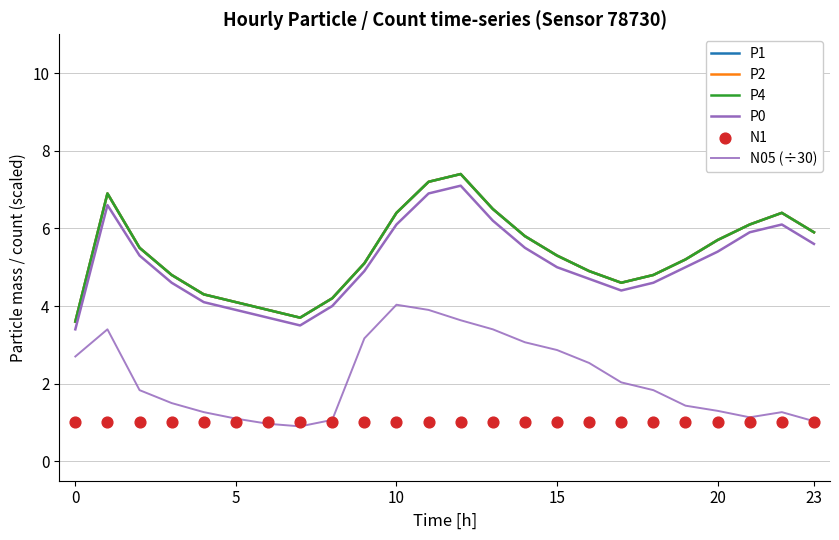

What are all the series names shown in the legend?

P1, P2, P4, P0, N05 (÷30), N1